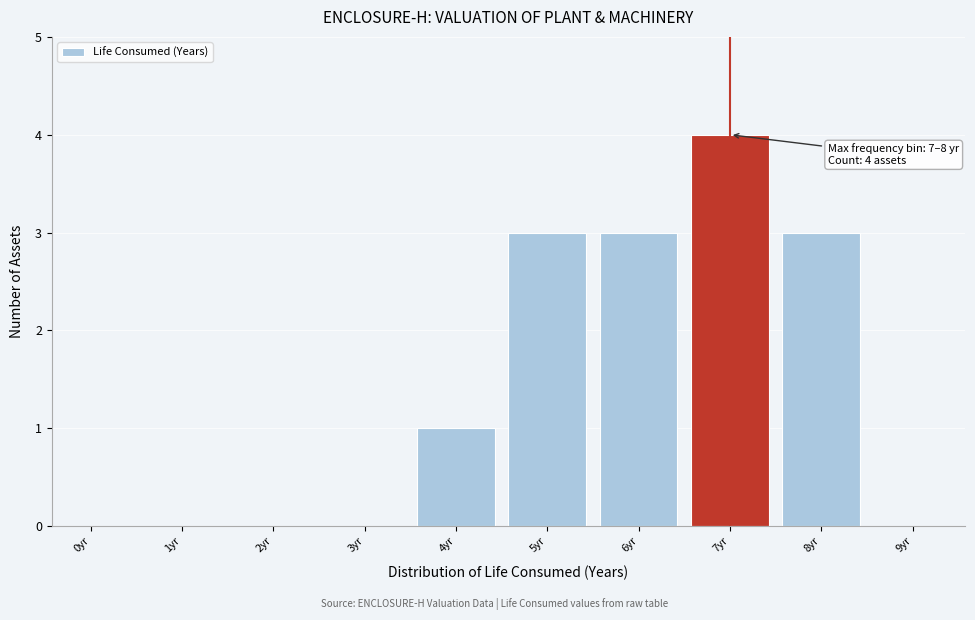

Reading left to right, what are all the values shown in this chart?

0yr=0	1yr=0	2yr=0	3yr=0	4yr=1	5yr=3	6yr=3	7yr=4	8yr=3	9yr=0